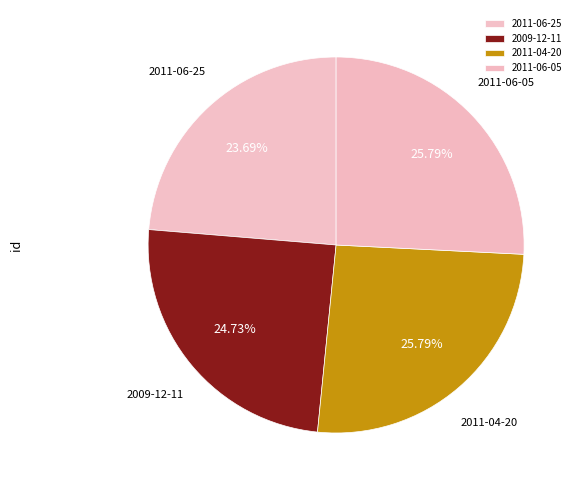

Approximately how many times larger is the value at 2009-12-11 compared to 2011-06-25?

1.0